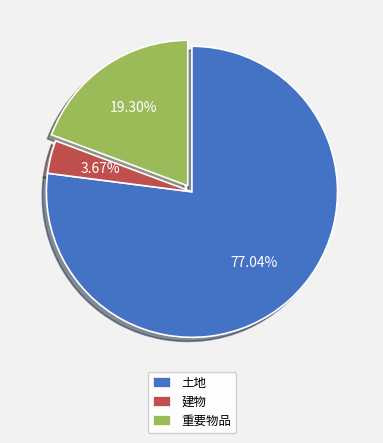

To the nearest percent, what is the average slice percentage?

33%